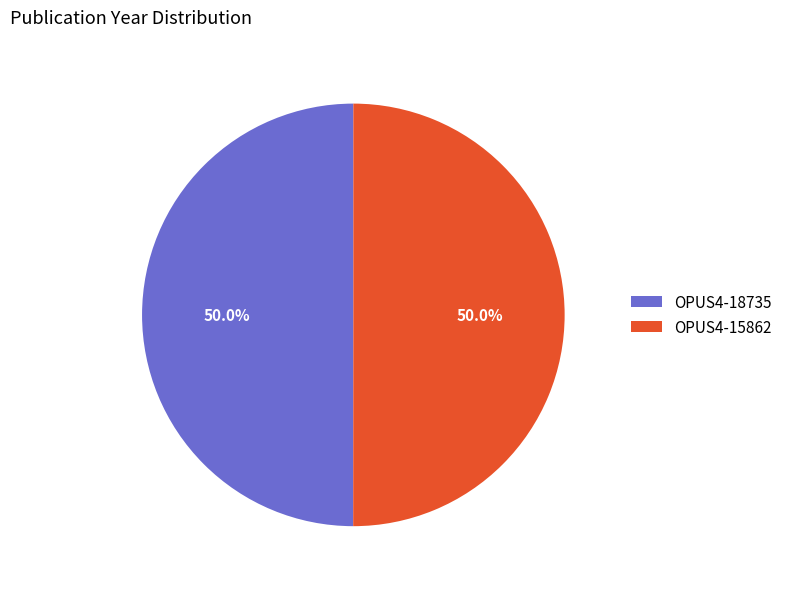

How many segments does this pie chart have?

2